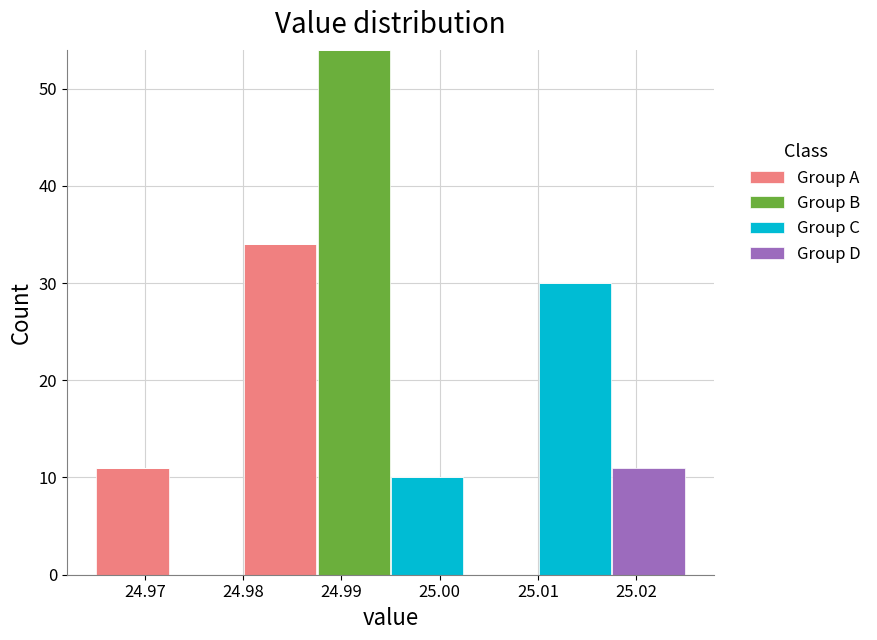

Reading left to right, list every stacked bar in this chart as the range it spans on the x-axis followed by its total height. Neither the bar edges nor the heights are printed on the chart, so give them approximately, as read against the axes.

24.965 to 24.973: 11
24.973 to 24.980: 0
24.980 to 24.988: 34
24.988 to 24.995: 54
24.995 to 25.003: 10
25.003 to 25.010: 0
25.010 to 25.018: 30
25.018 to 25.025: 11